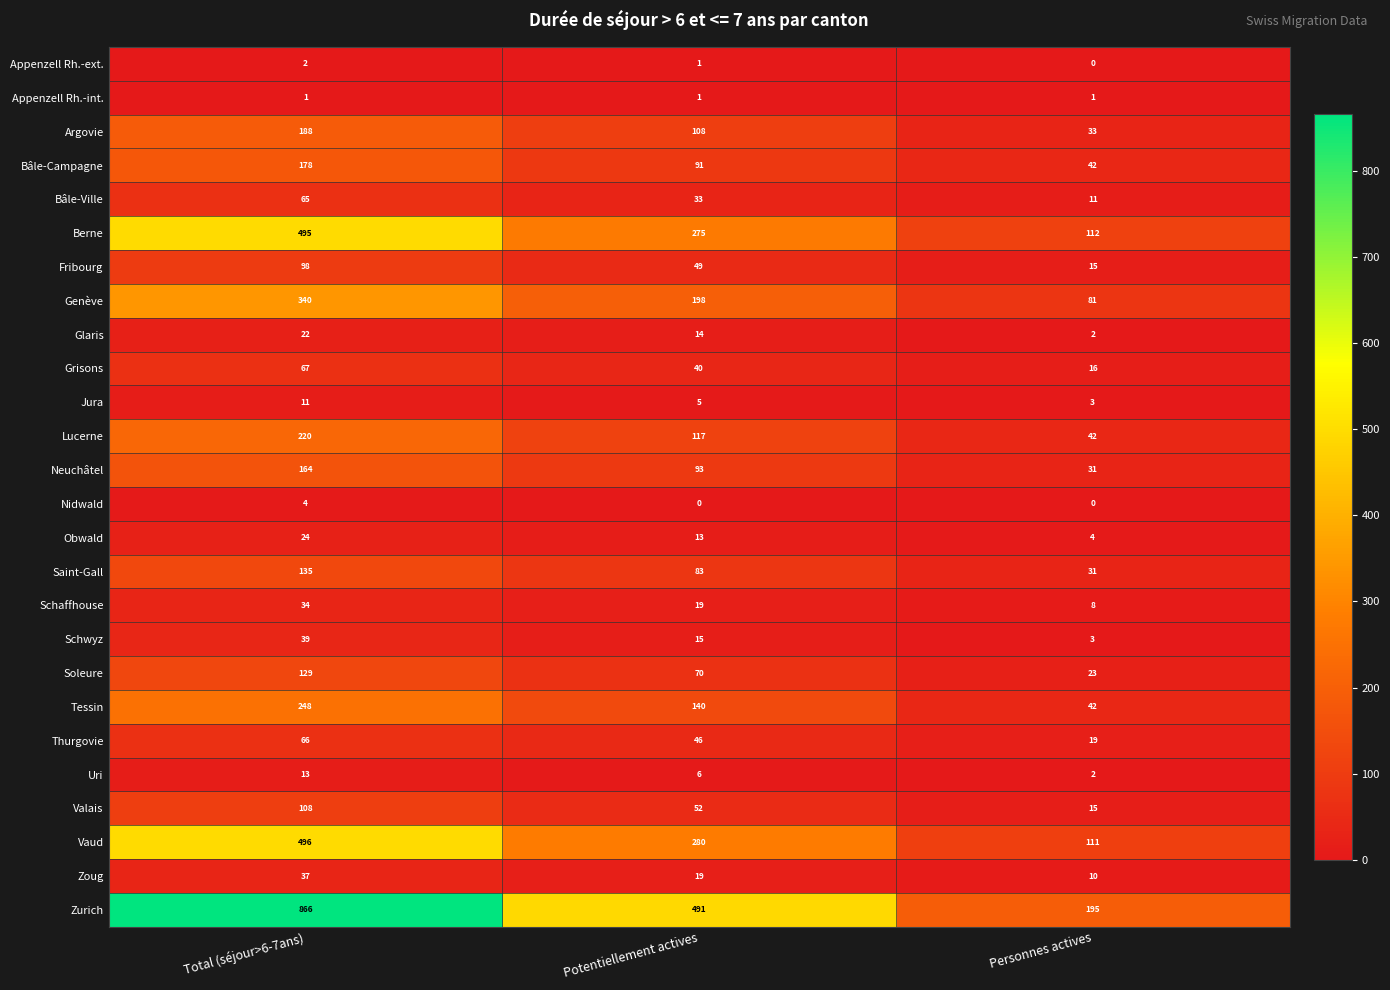

Which series changed the most between Potentiellement actives and Personnes actives?

Zurich